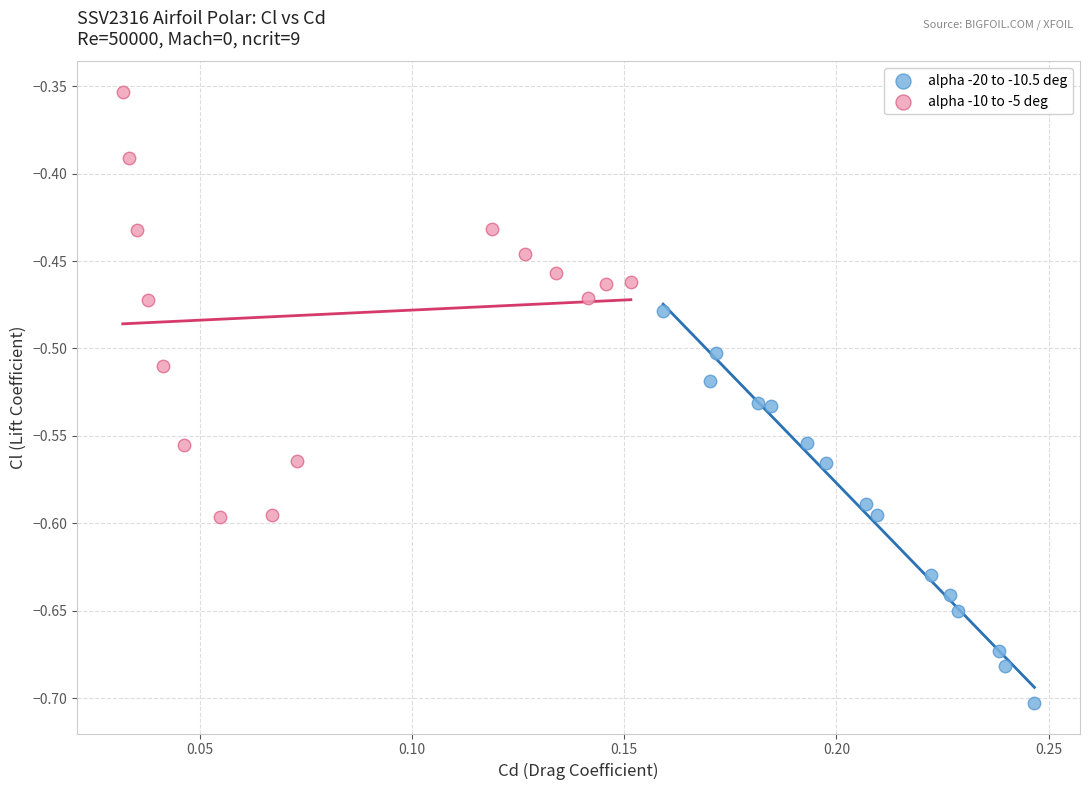

What are all the series names shown in the legend?

alpha -20 to -10.5 deg, alpha -10 to -5 deg